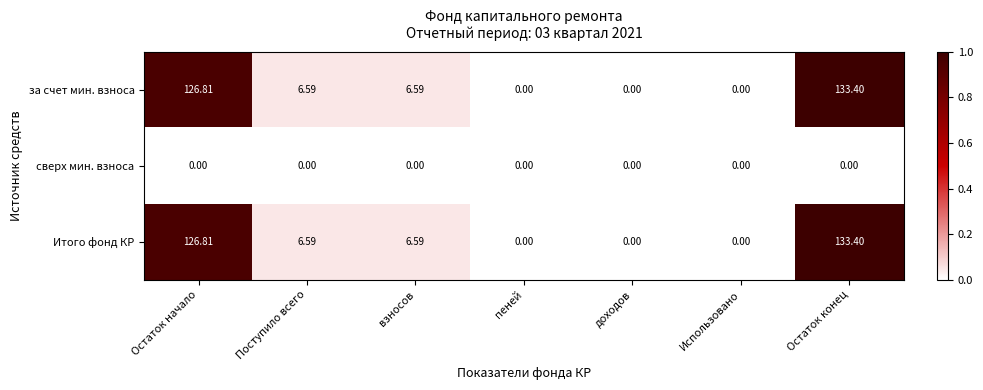

How many data points does each series have?

7